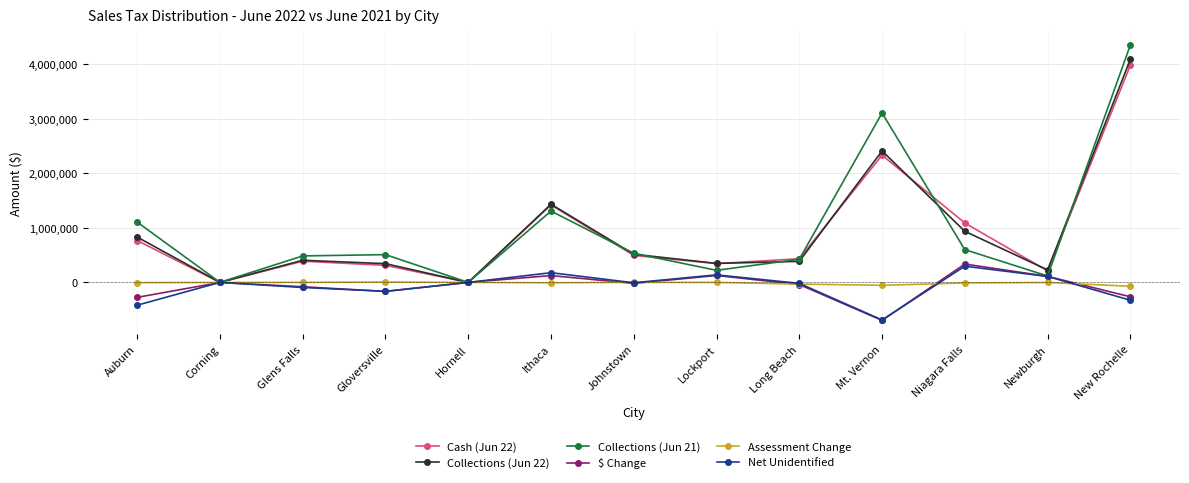

At which category is the sum across all series the highest?

New Rochelle